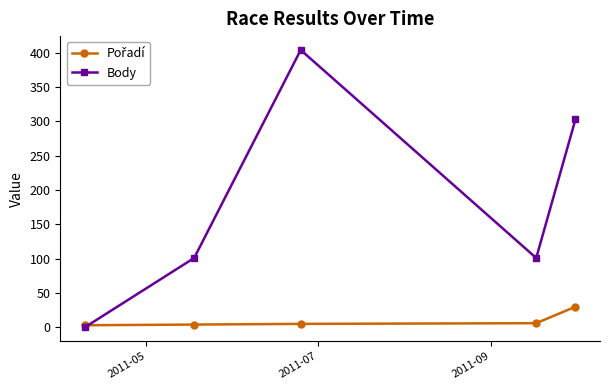

What is the maximum value shown in the chart?

404